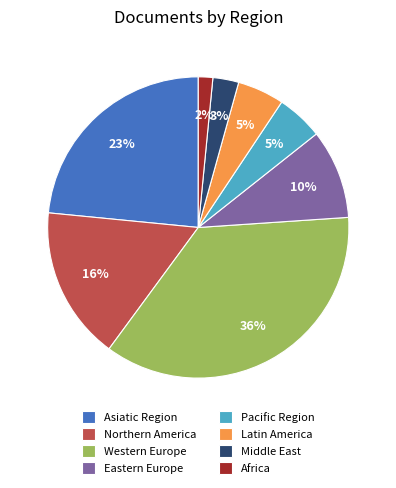

What is the largest slice in the pie chart?

Western Europe